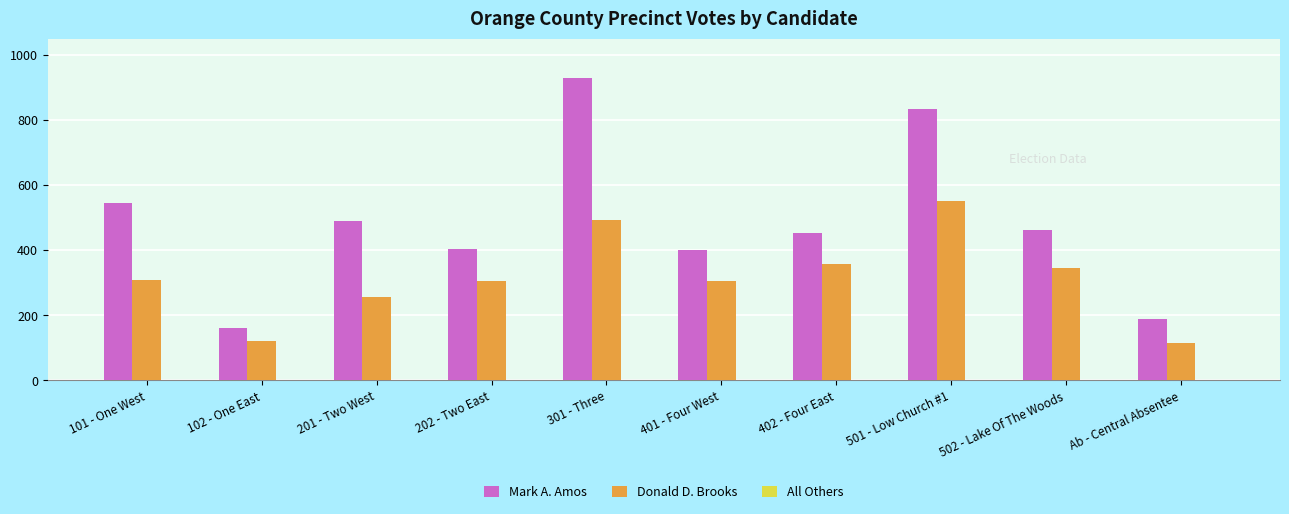

What is the total value across all series at 202 - Two East?

710